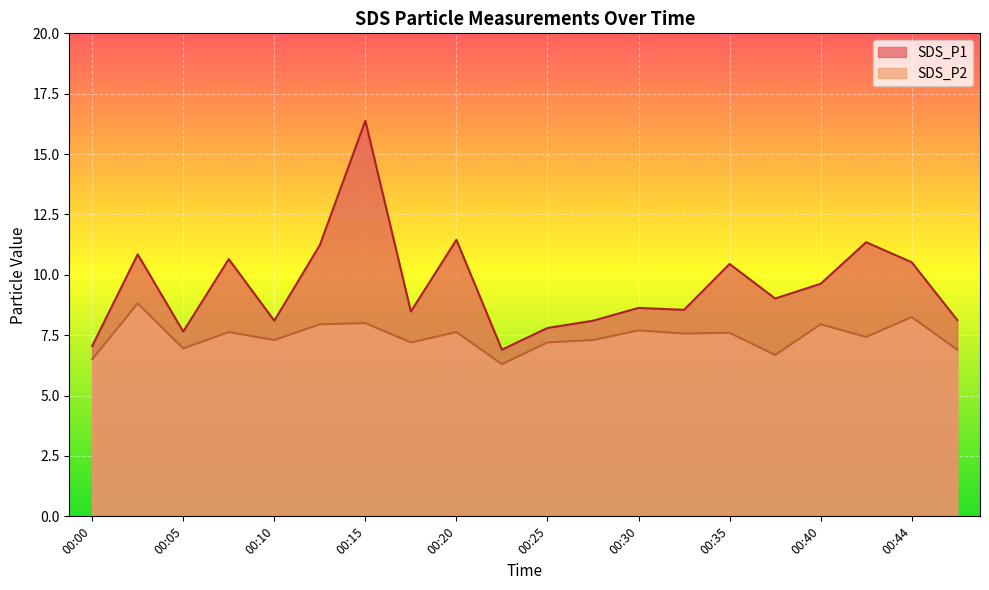

True or false: SDS_P1 and SDS_P2 intersect in this chart.

False